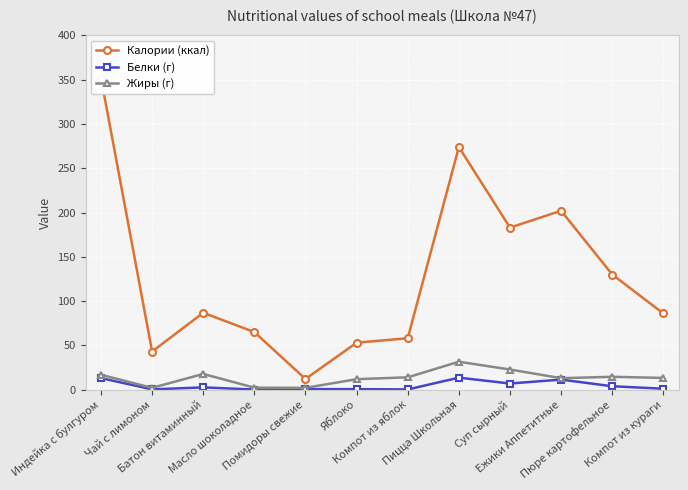

What is the average value of the Белки (г) series?

4.5